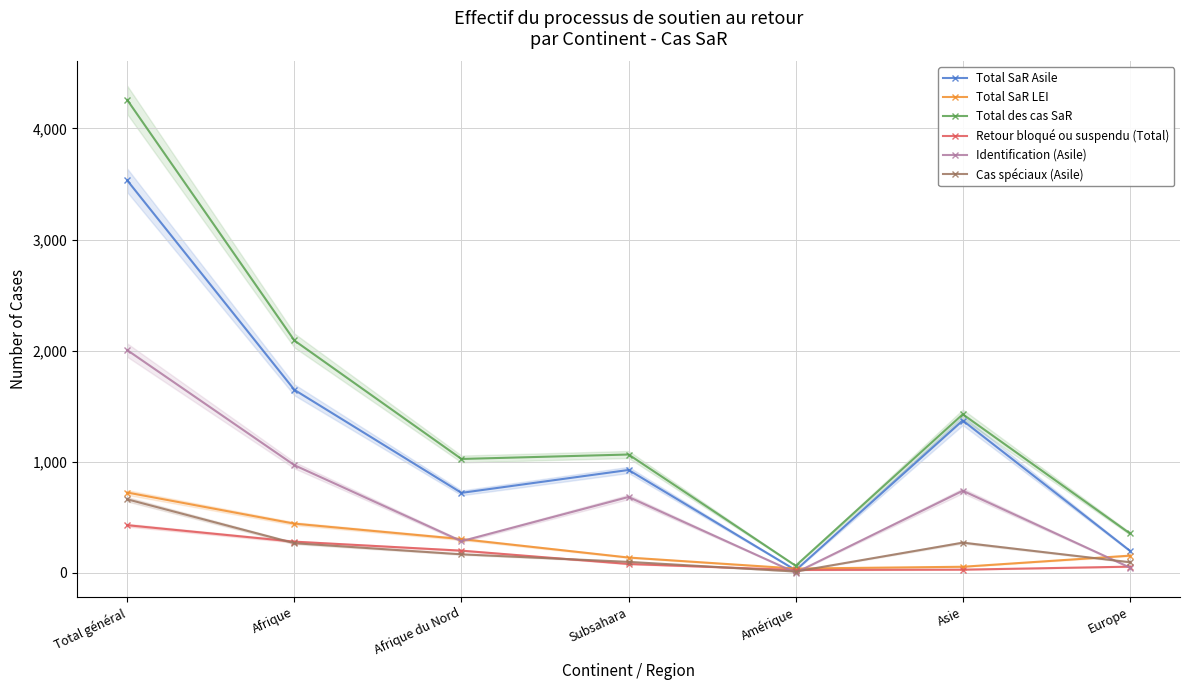

Is it true that Total SaR LEI equals 305 at Afrique du Nord?

True